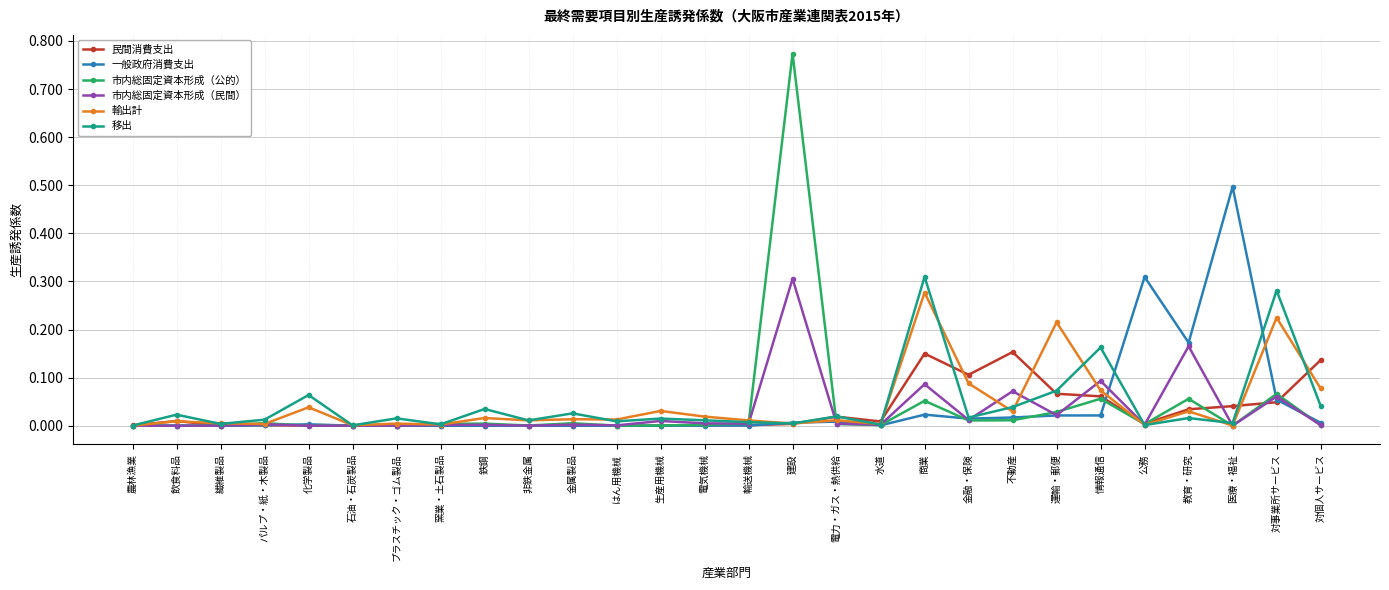

Between 情報通信 and 対個人サービス, which series saw the biggest shift?

移出